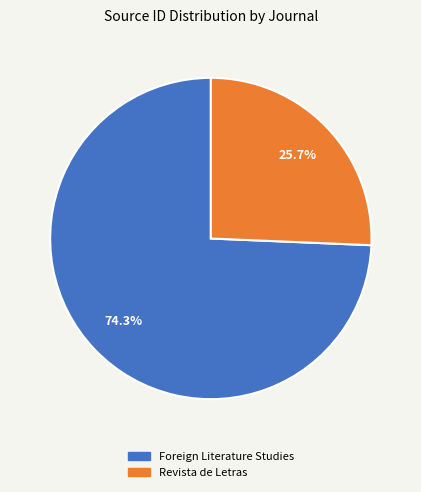

To the nearest percent, what percentage of the pie is Revista de Letras?

26%